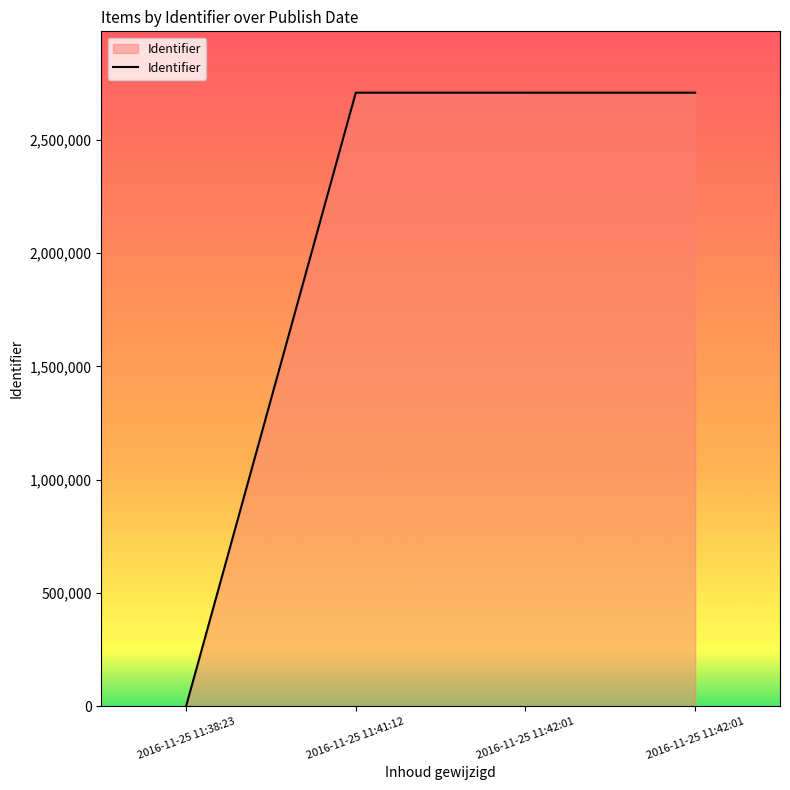

Approximately how many times larger is the value at 2016-11-25 11:42:01 compared to 2016-11-25 11:42:01?

1.0